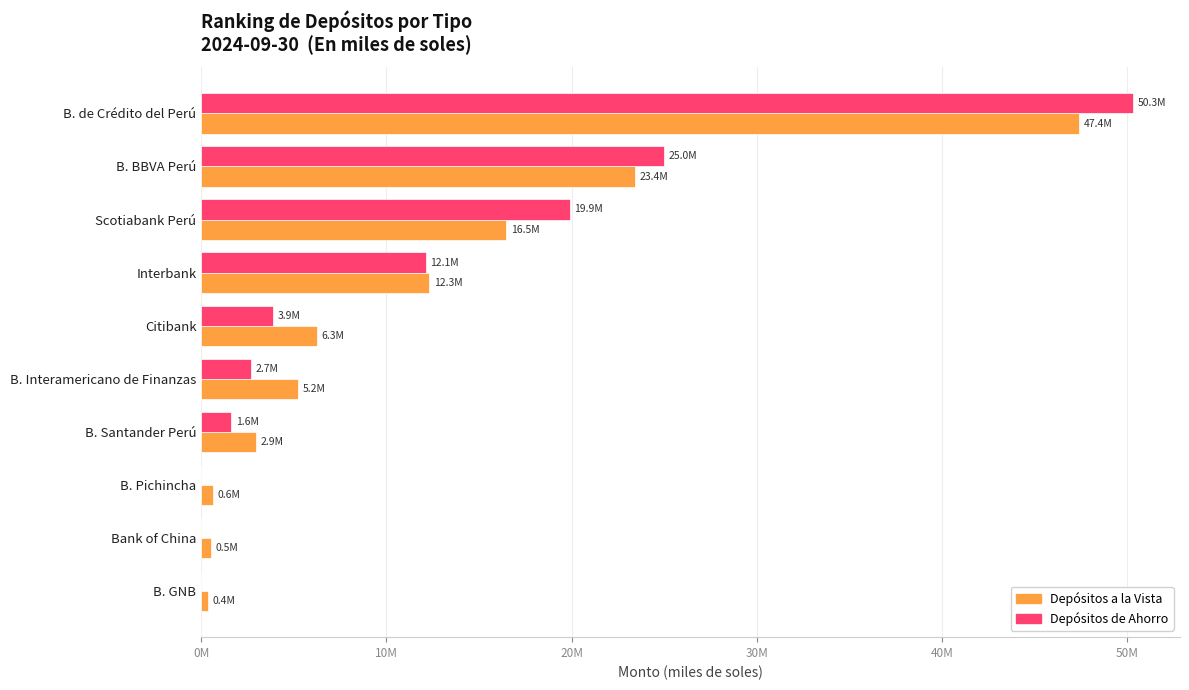

What are all the series names shown in the legend?

Depósitos a la Vista, Depósitos de Ahorro